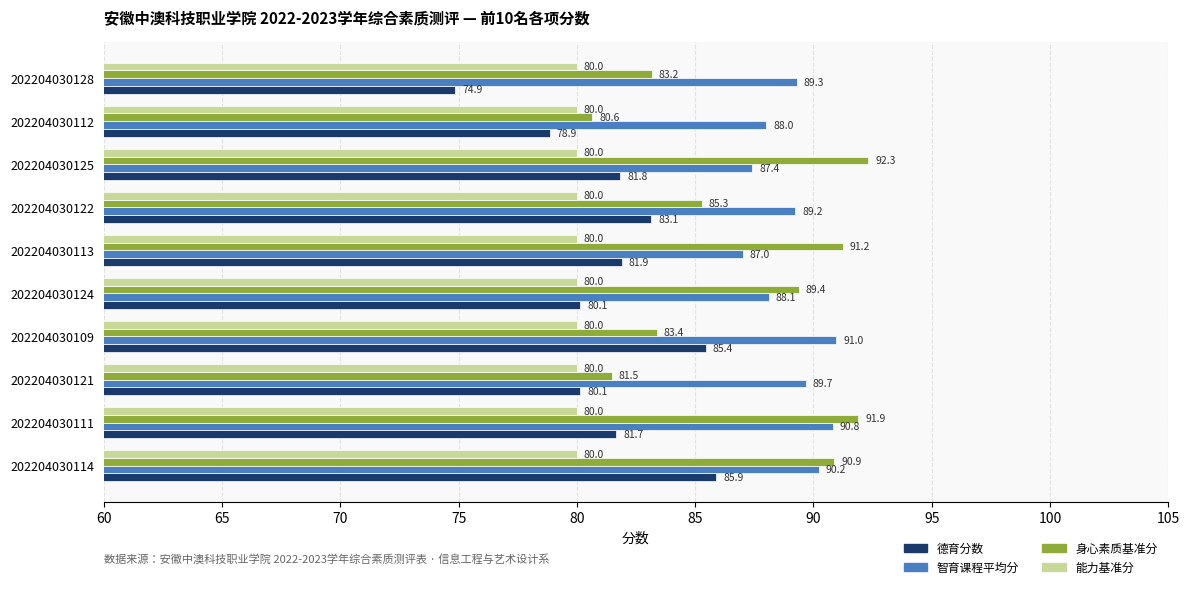

What is the difference between the 德育分数 values at 202204030124 and 202204030125?

1.7